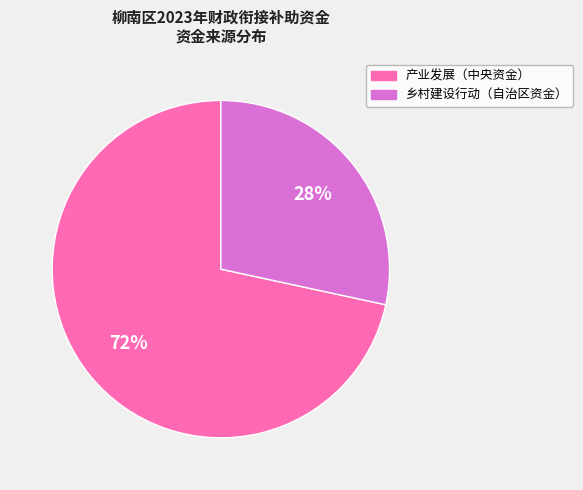

To the nearest percent, what is the average slice percentage?

50%